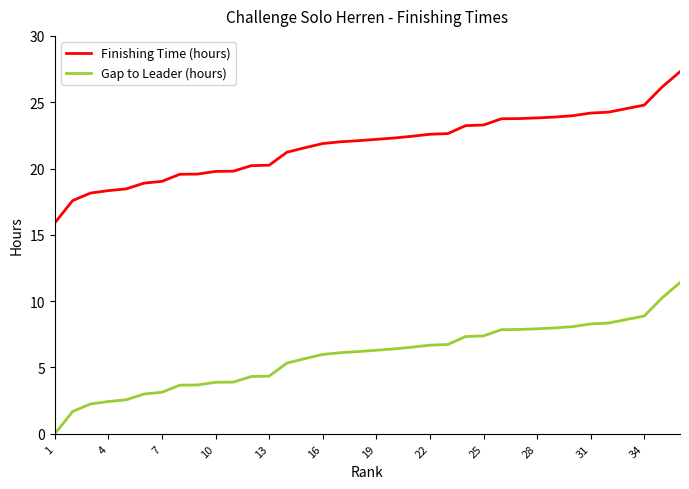

What is the minimum value for Finishing Time (hours)?

15.9